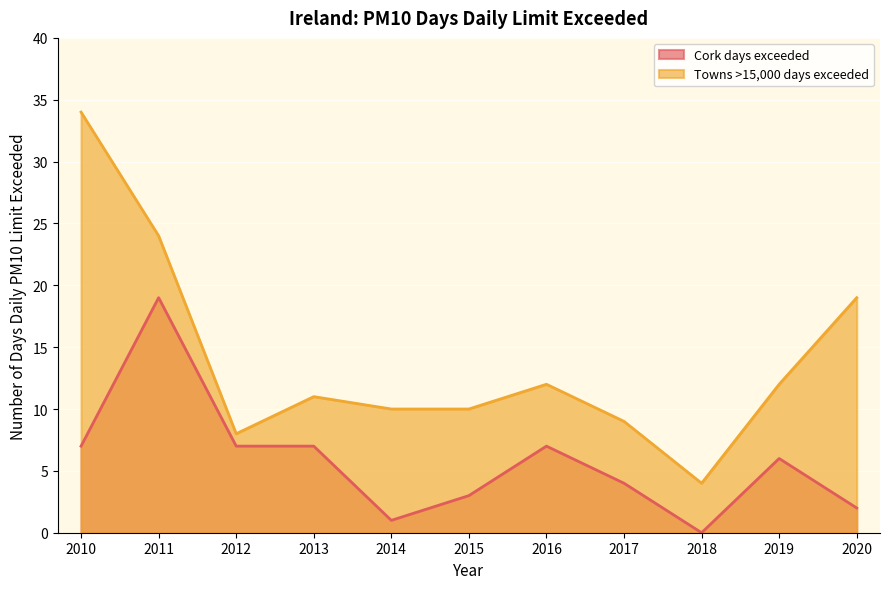

Does the chart display data point markers on the line(s)?

No